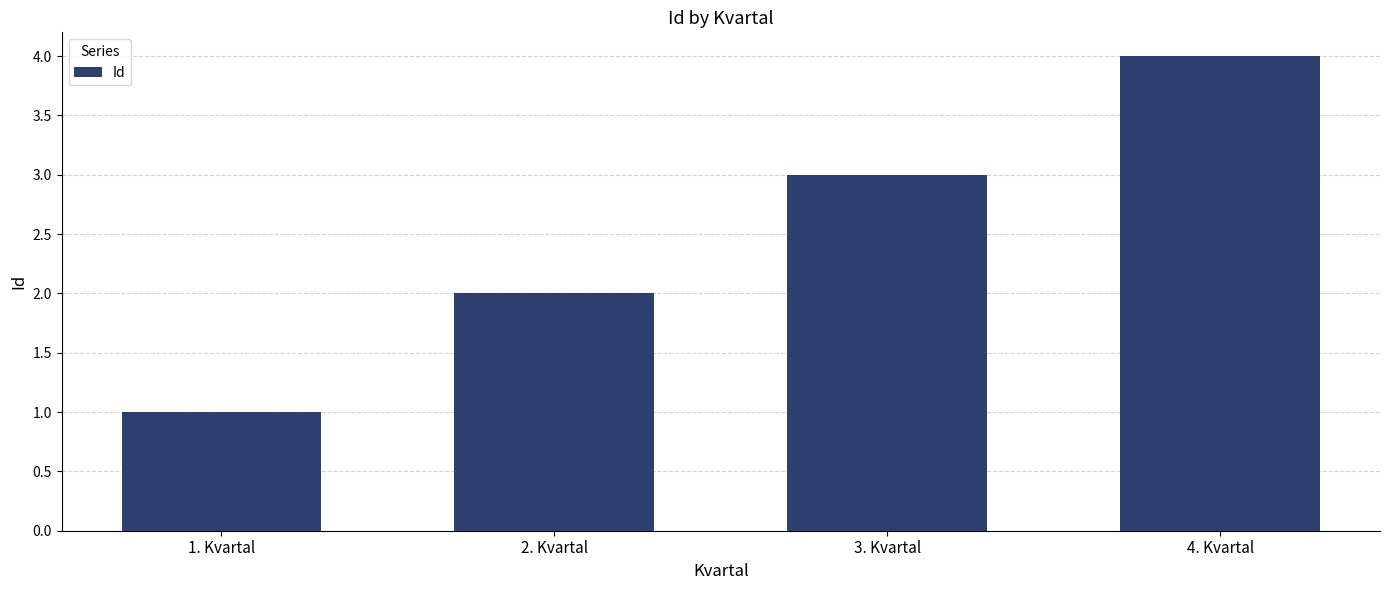

Rank the categories by value from highest to lowest.

4. Kvartal, 3. Kvartal, 2. Kvartal, 1. Kvartal